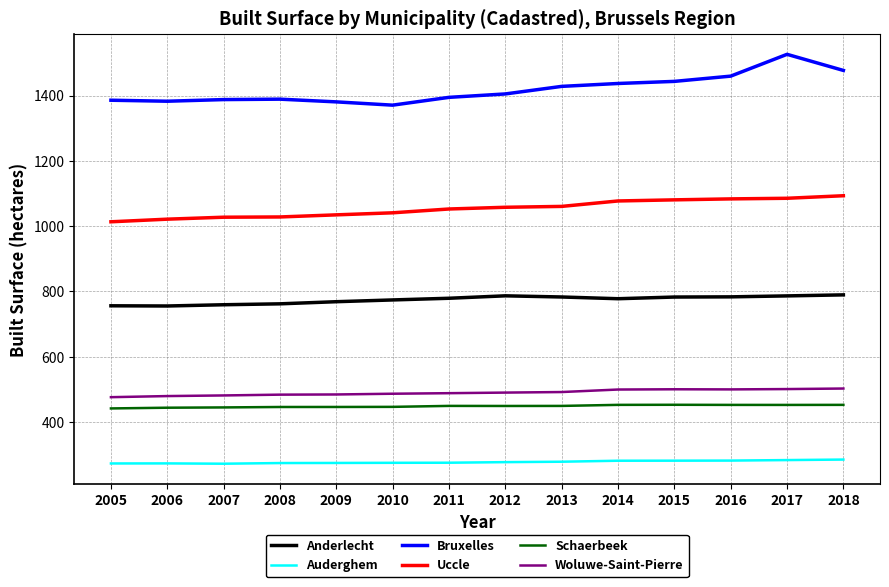

What is the difference between the highest and lowest values at 2009?

1105.8